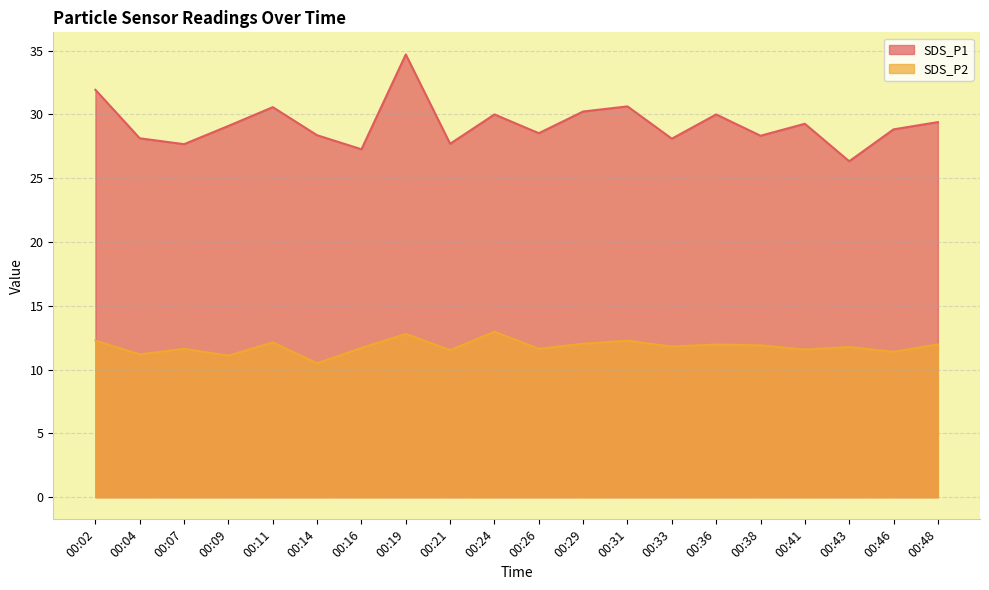

Reading left to right, list all the values displayed in this chart.

SDS_P1: 00:02=31.9	00:04=28.1	00:07=27.7	00:09=29.1	00:11=30.6	00:14=28.4	00:16=27.3	00:19=34.7	00:21=27.7	00:24=30.0	00:26=28.5	00:29=30.2	00:31=30.6	00:33=28.1	00:36=30.0	00:38=28.3	00:41=29.3	00:43=26.3	00:46=28.8	00:48=29.4
SDS_P2: 00:02=12.3	00:04=11.2	00:07=11.6	00:09=11.1	00:11=12.1	00:14=10.5	00:16=11.7	00:19=12.8	00:21=11.5	00:24=13.0	00:26=11.6	00:29=12.0	00:31=12.3	00:33=11.8	00:36=12.0	00:38=11.9	00:41=11.6	00:43=11.8	00:46=11.4	00:48=12.0